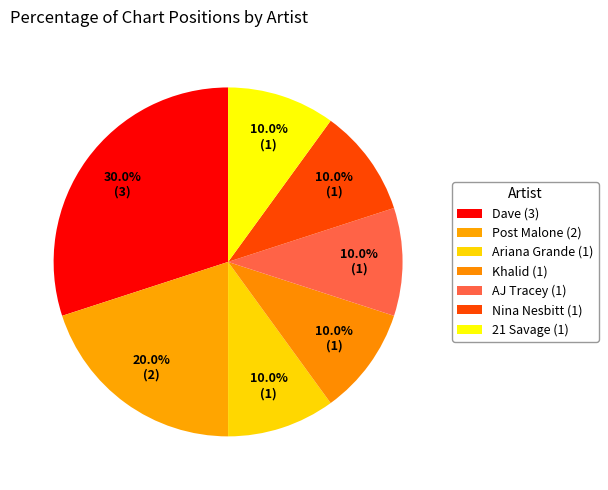

How many slices are in this pie chart?

7